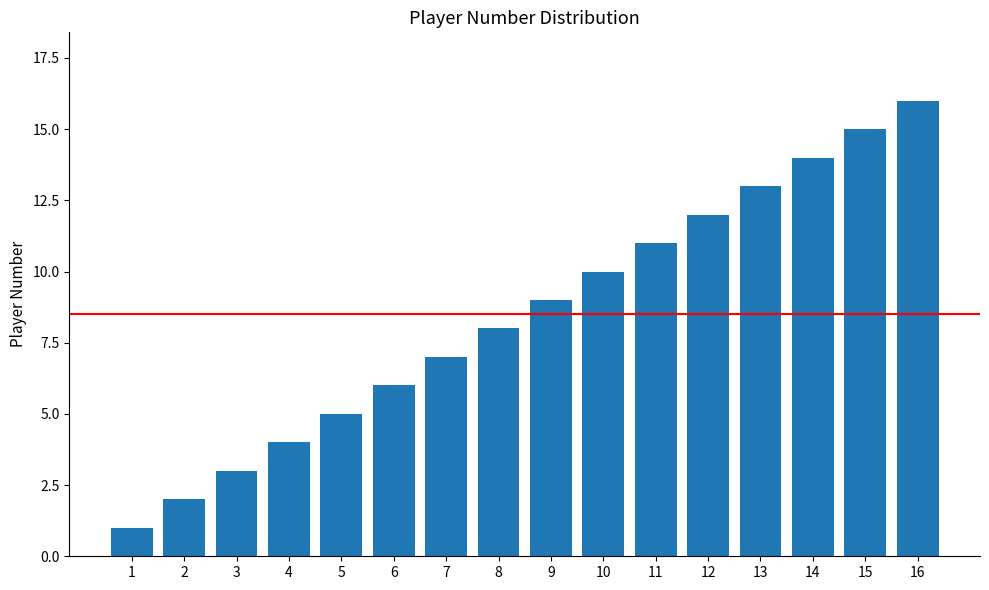

Reading left to right, transcribe all the data shown in this chart.

1	2	3	4	5	6	7	8	9	10	11	12	13	14	15	16